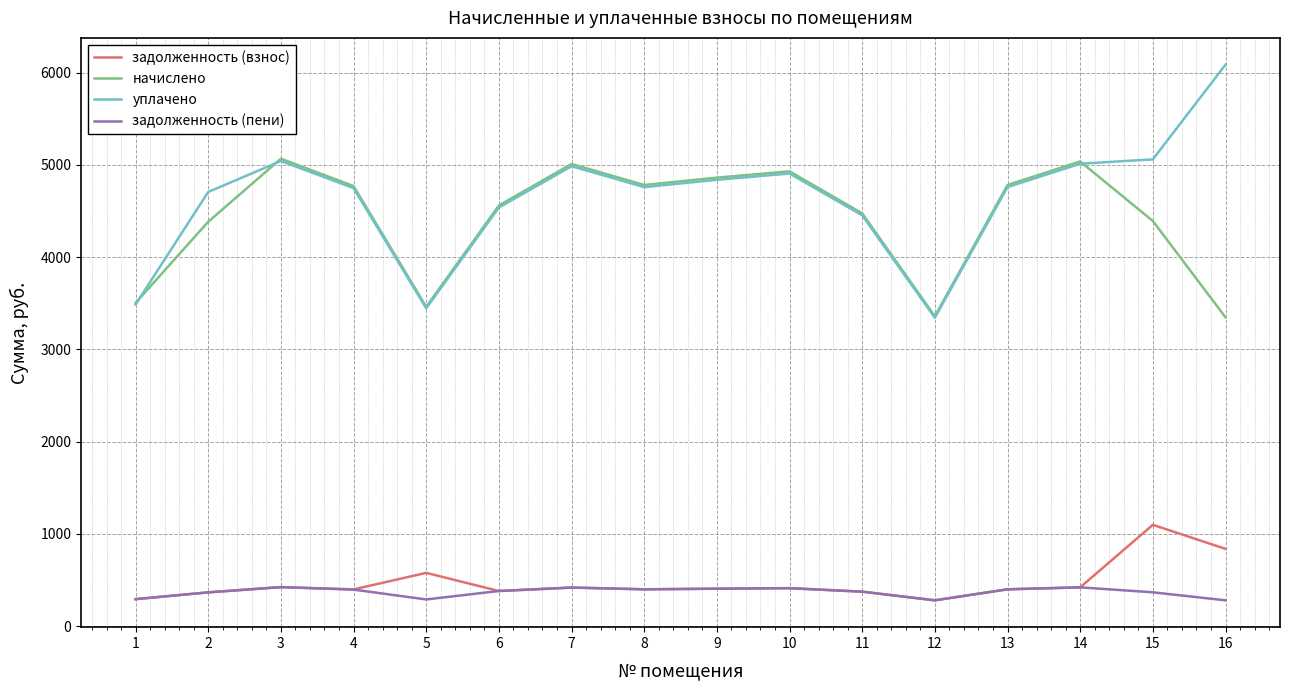

Where is the first local maximum for уплачено?

3